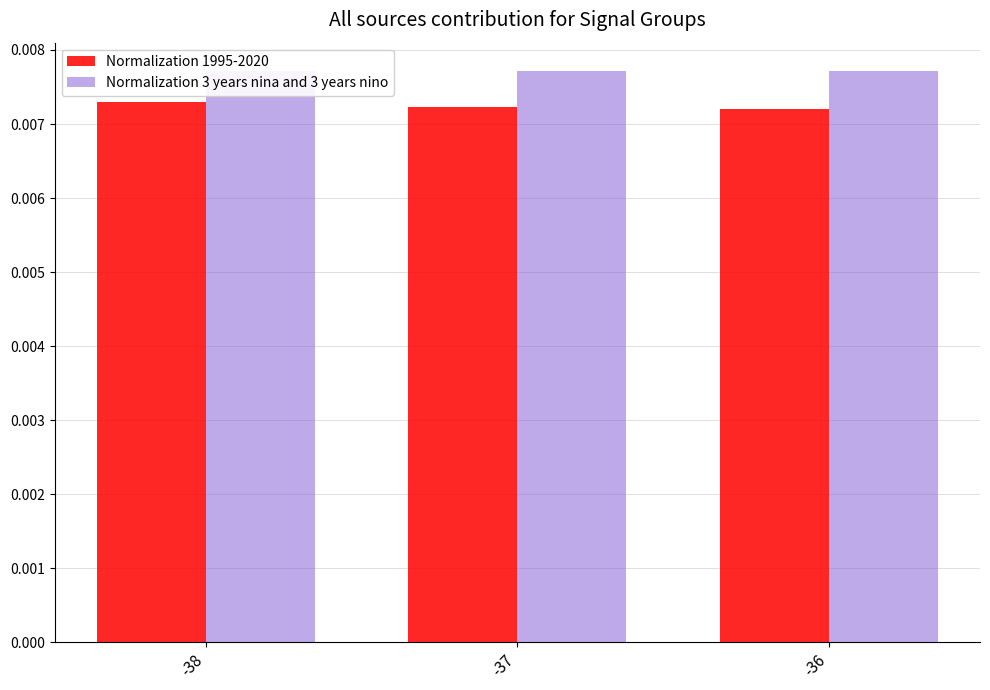

Reading left to right, transcribe all the data shown in this chart.

Normalization 1995-2020: 0.0	0.0	0.0
Normalization 3 years nina and 3 years nino: 0.0	0.0	0.0